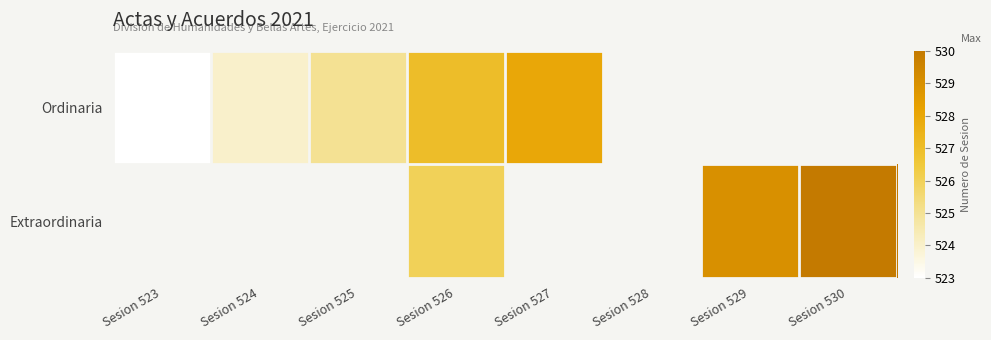

Between Sesion 526 and Sesion 527, which series saw the biggest shift?

Ordinaria